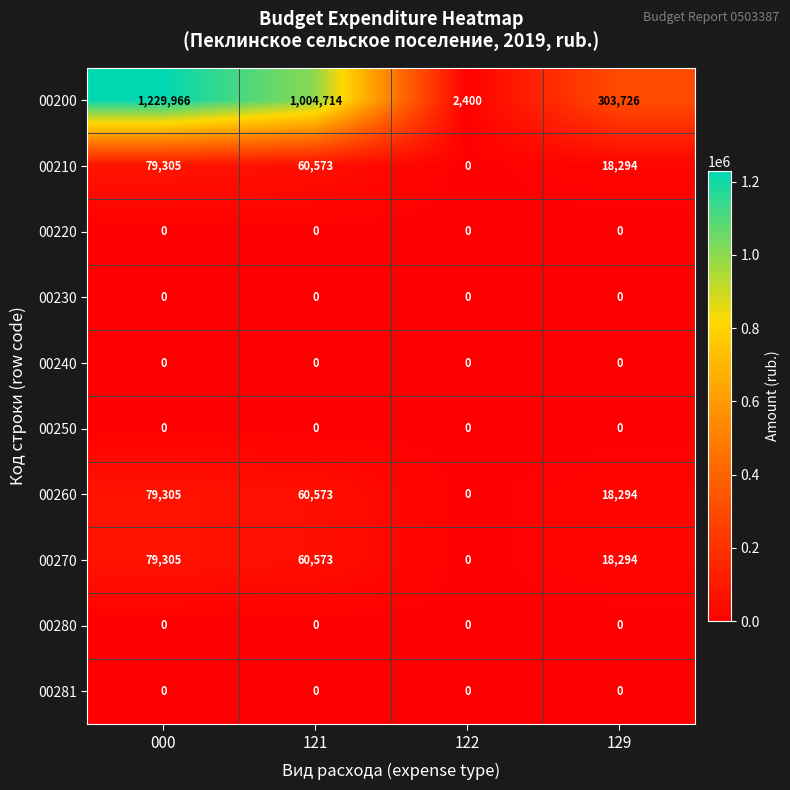

Which series has the largest total across all categories?

00200